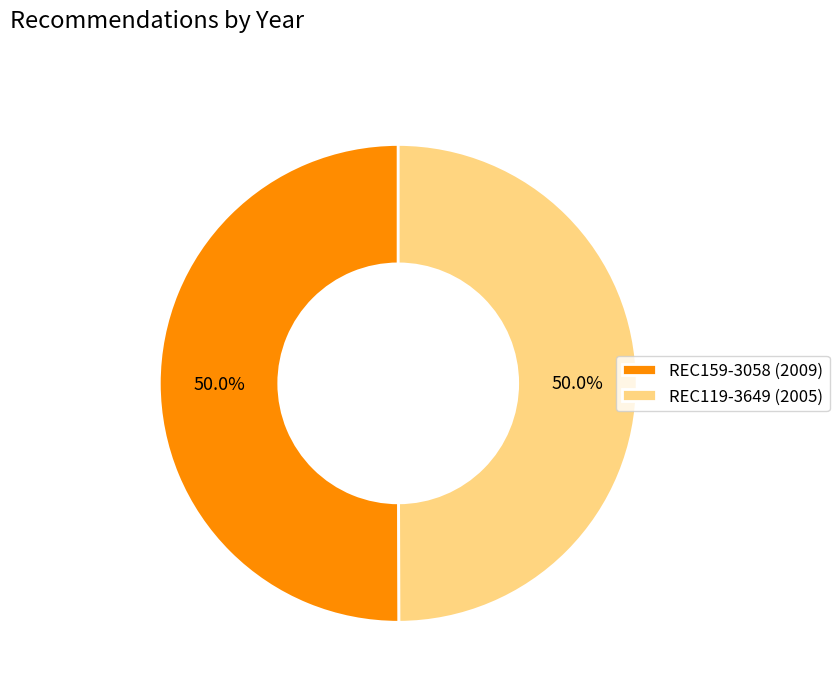

Do REC159-3058 and REC119-3649 together represent more than half of the pie?

Yes